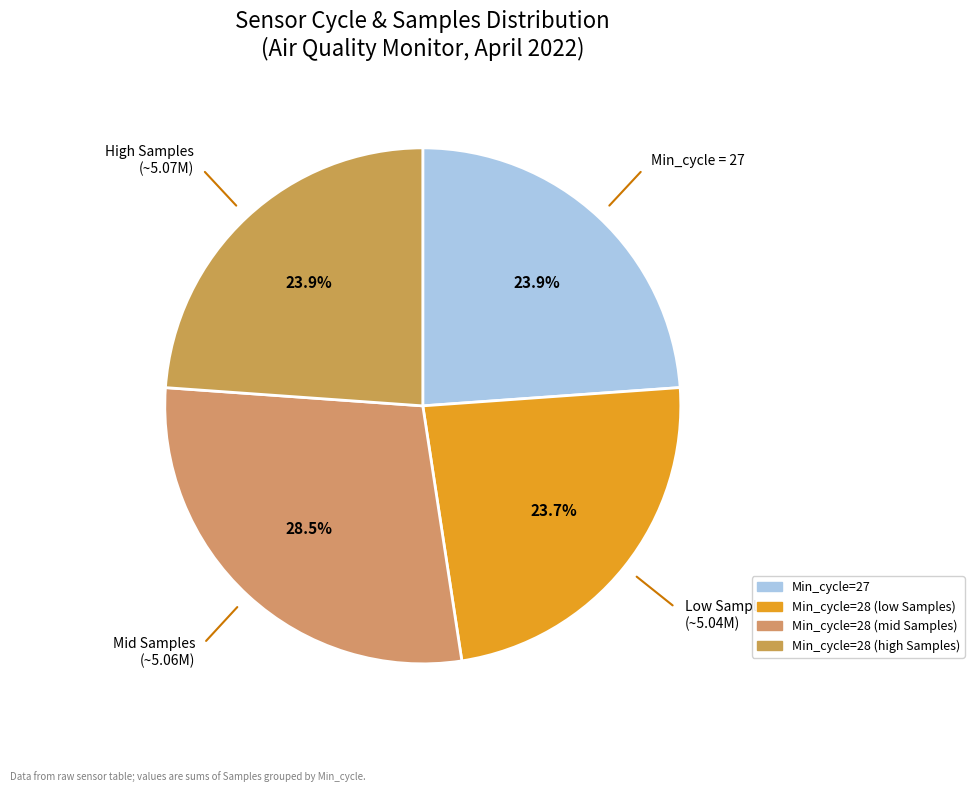

How many segments does this pie chart have?

4